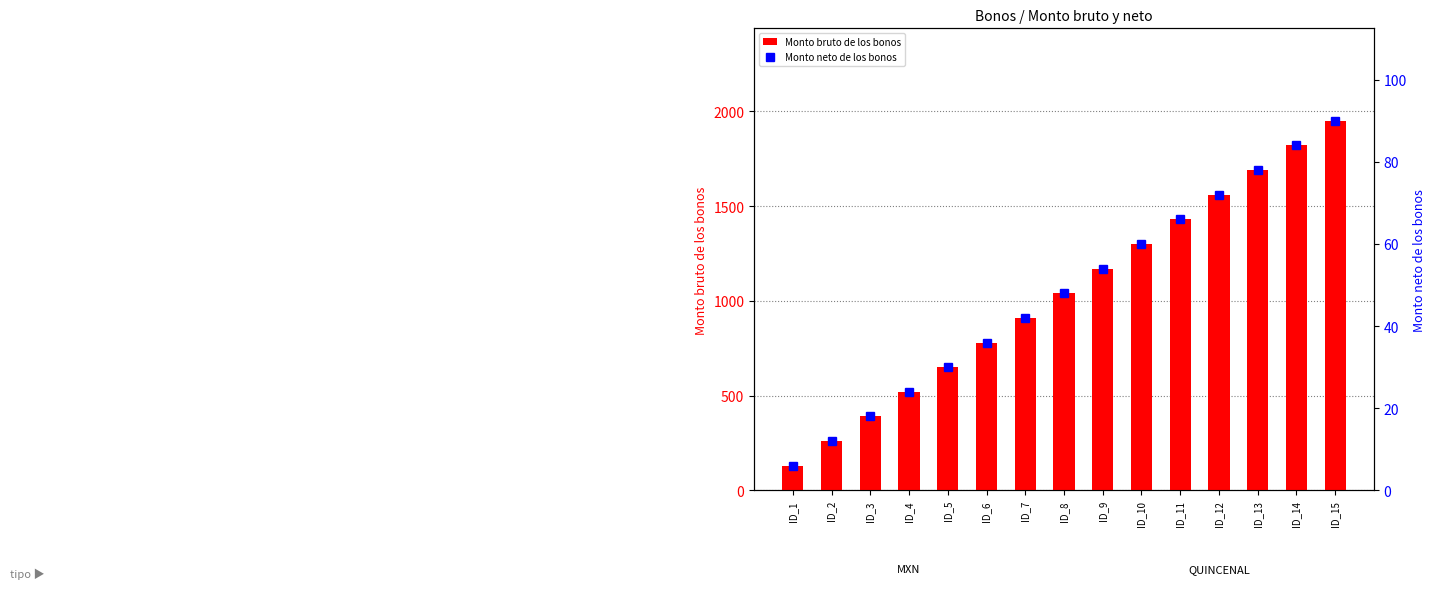

At ID_2, list the series in order from smallest to largest.

Monto neto de los bonos, Monto bruto de los bonos